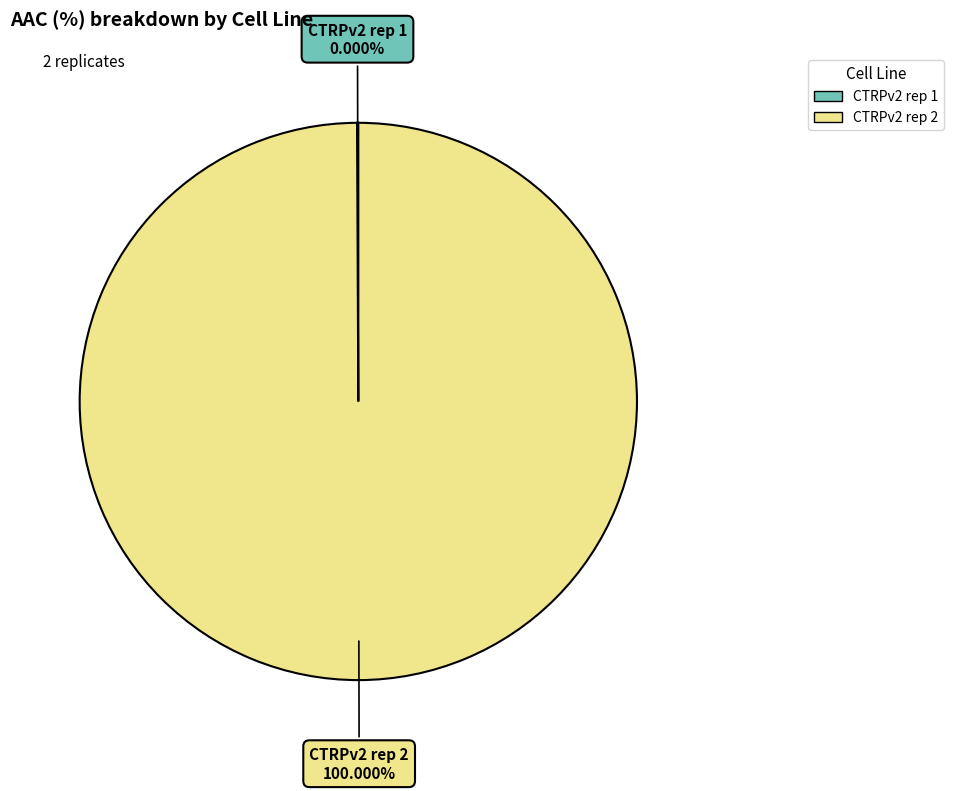

How many segments does this pie chart have?

2